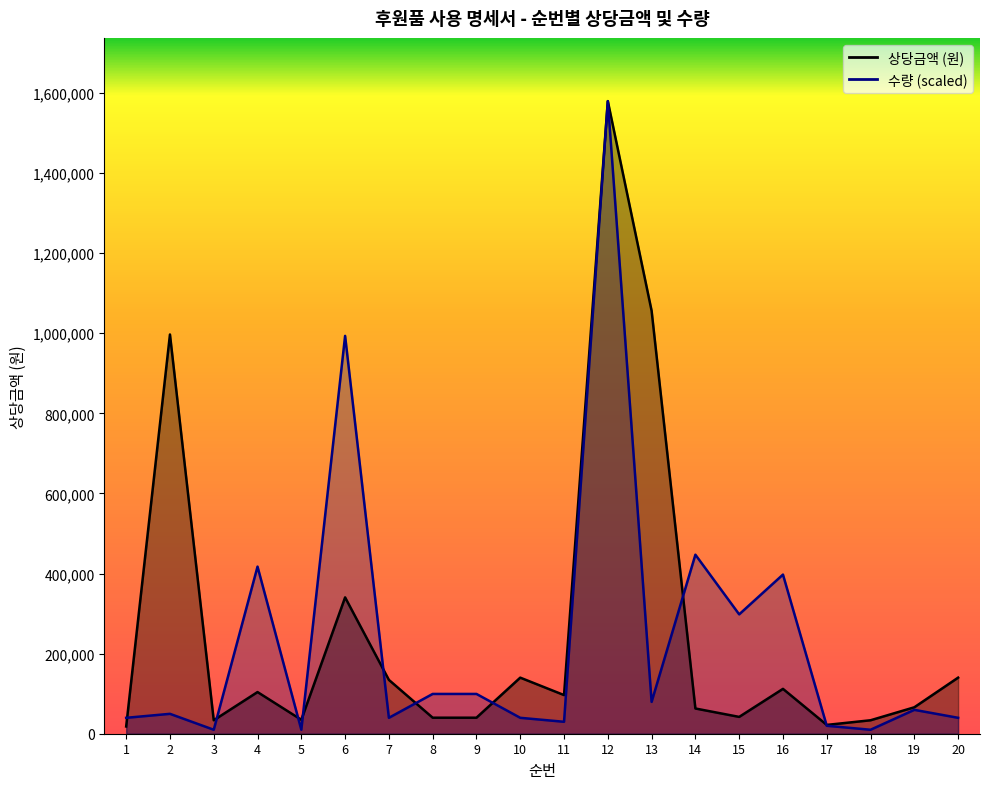

Which category has the highest value in the 상당금액 (원) series?

12